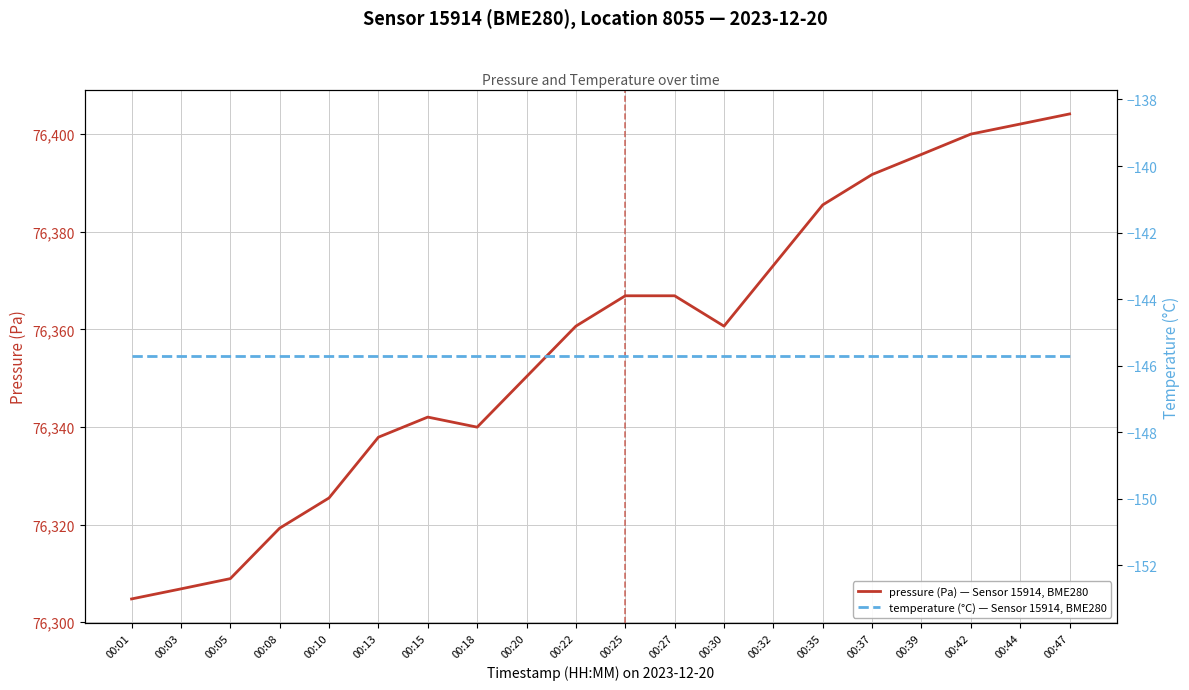

The temperature (°C) — Sensor 15914, BME280 series shows -78.3 at 00:22. True or false?

False